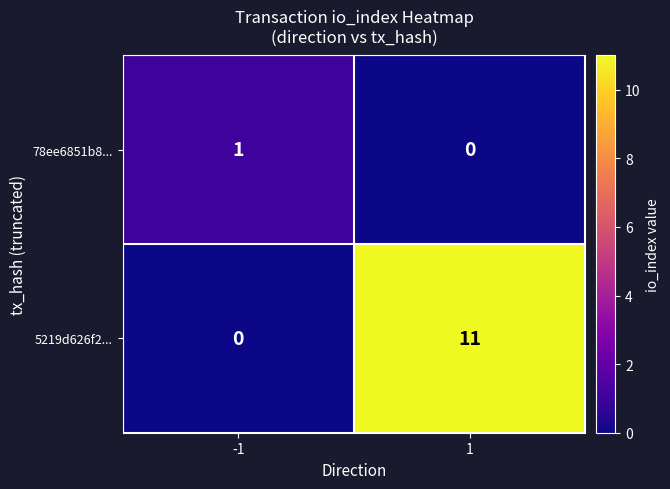

What is the approximate value of 5219d626f2... at 1?

11